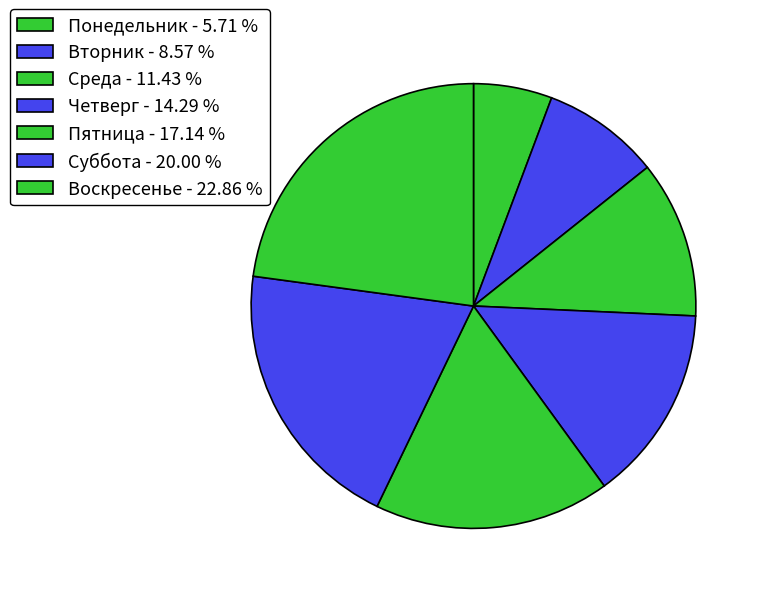

True or false: Воскресенье accounts for 35% of the total.

False